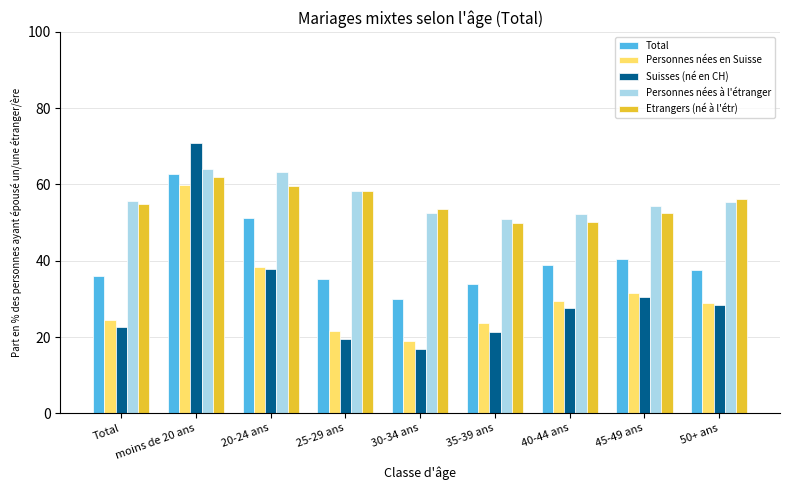

How many series are shown in this chart?

5